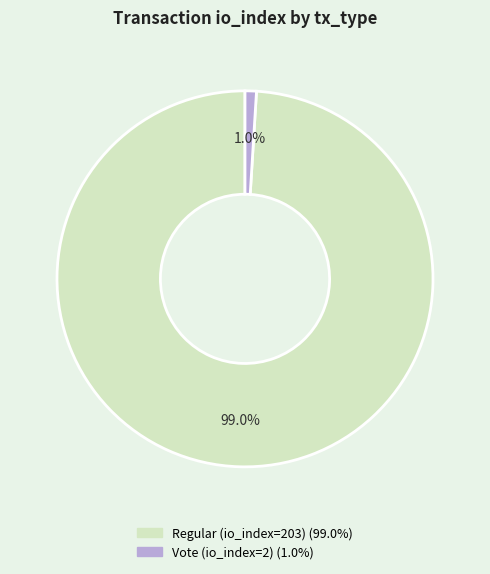

Is it true that Vote (io_index=2) is 1% of the pie?

True